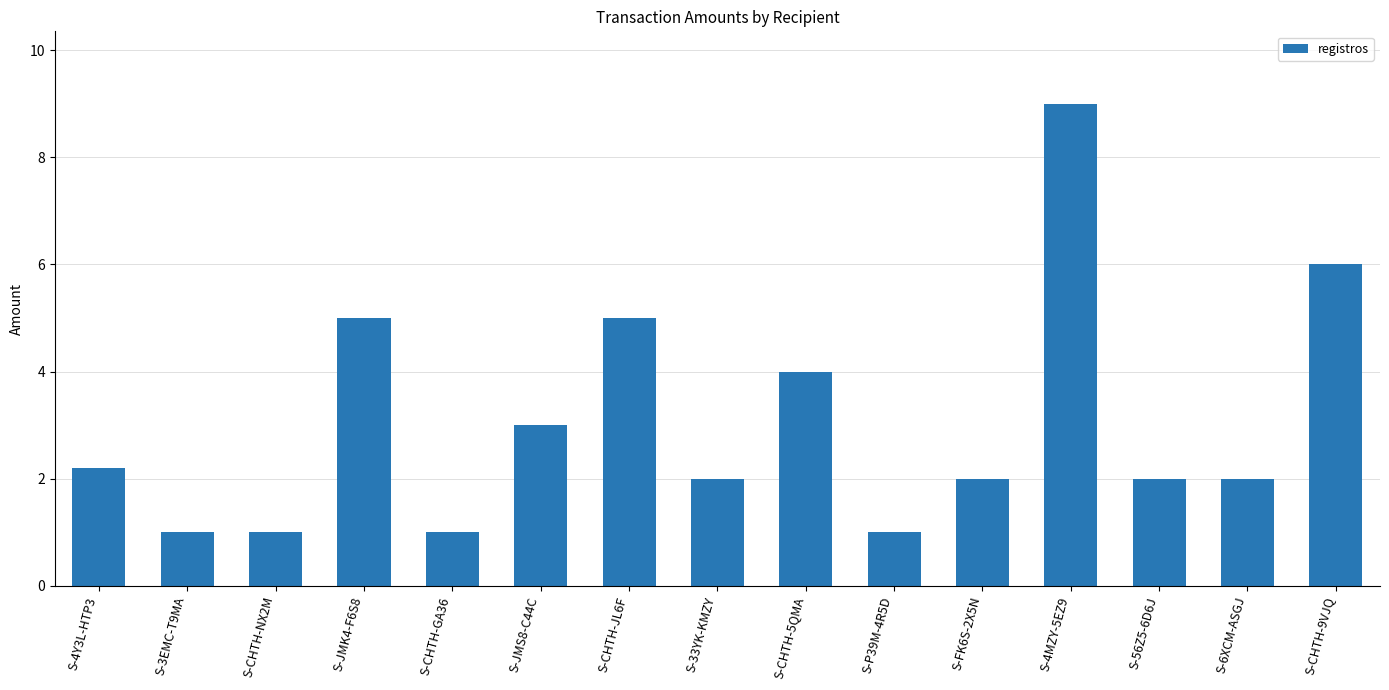

What is the difference between the values at S-6XCM-ASGJ and S-3EMC-T9MA?

1.0